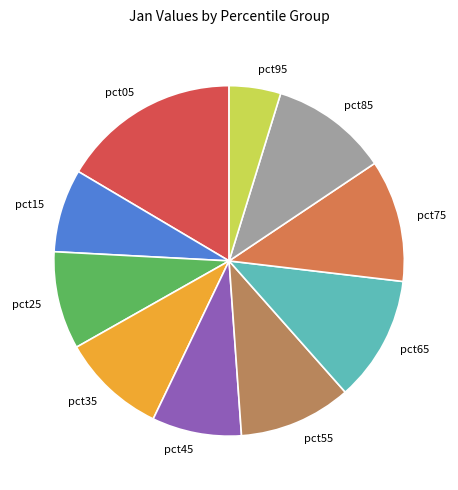

How many segments does this pie chart have?

10